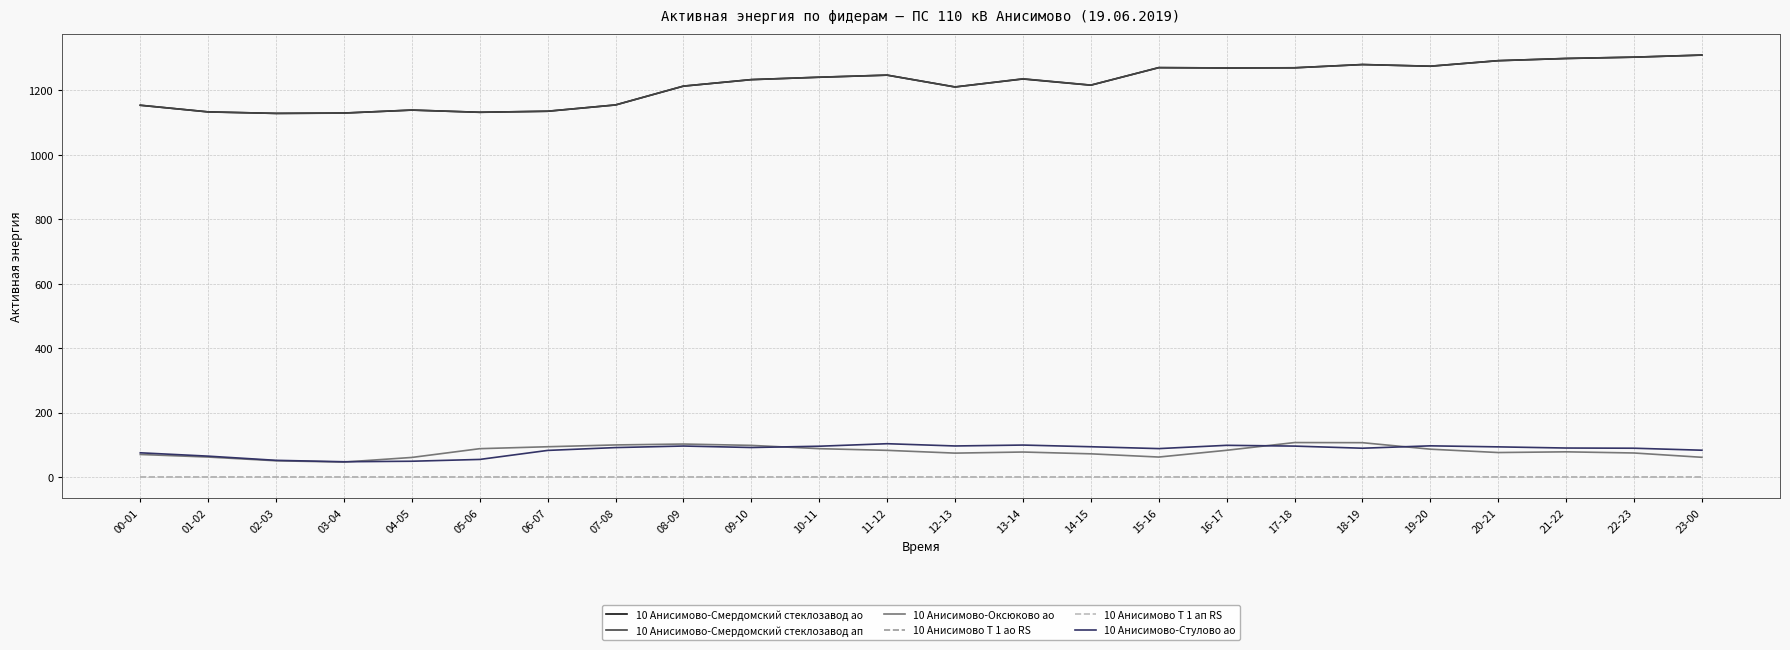

Which series changed the most between 06-07 and 17-18?

10 Анисимово-Смердомский стеклозавод ао